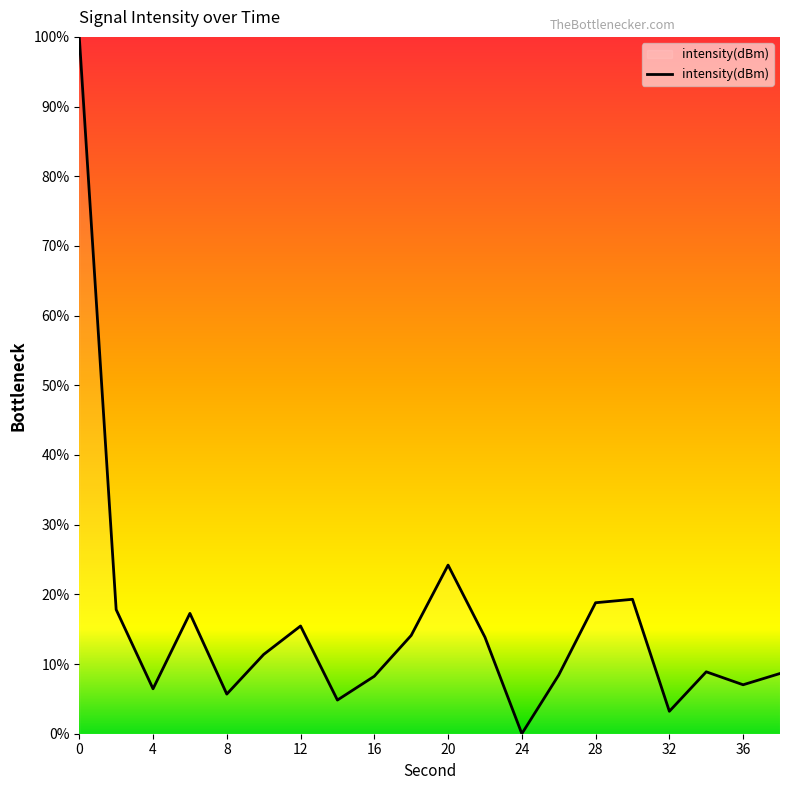

What is the difference between the maximum and minimum values?

100.0